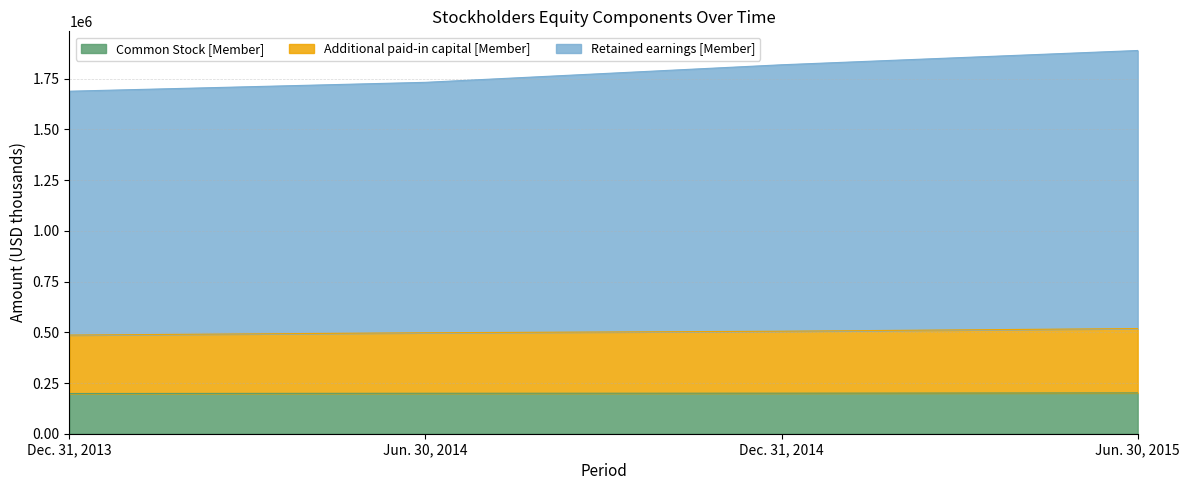

True or false: Retained earnings [Member] has a value of 2538343 at Jun. 30, 2015.

False